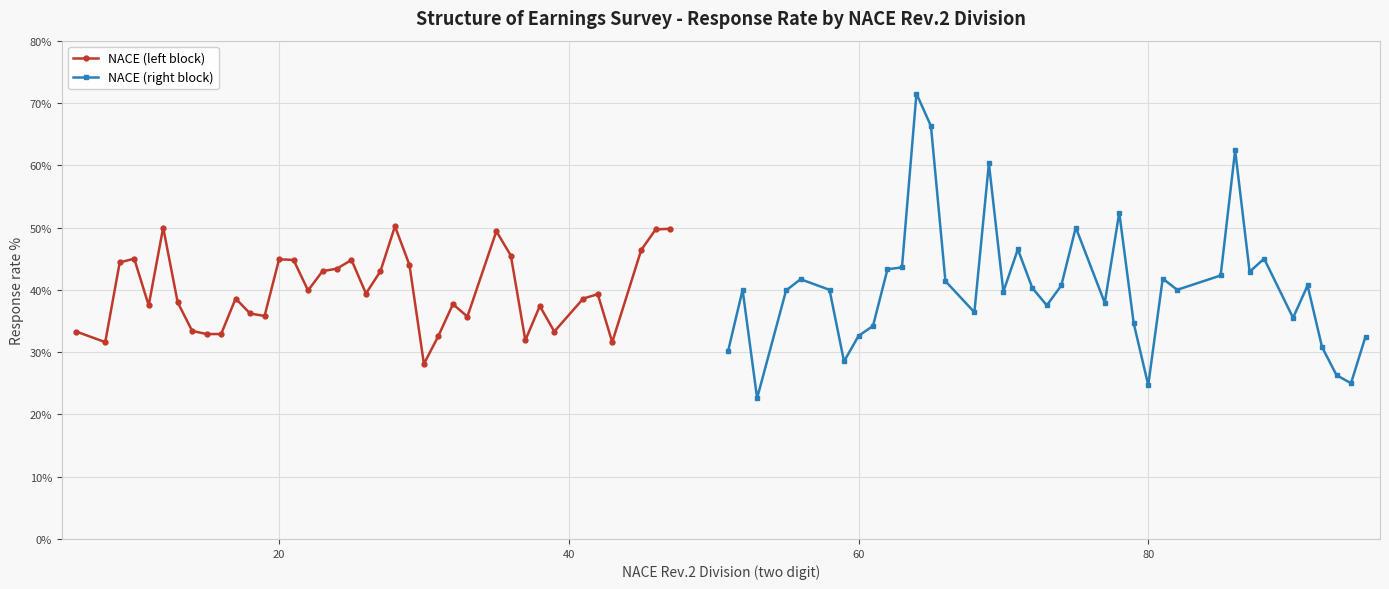

What is the lowest value of the NACE (left block) series?

28.1